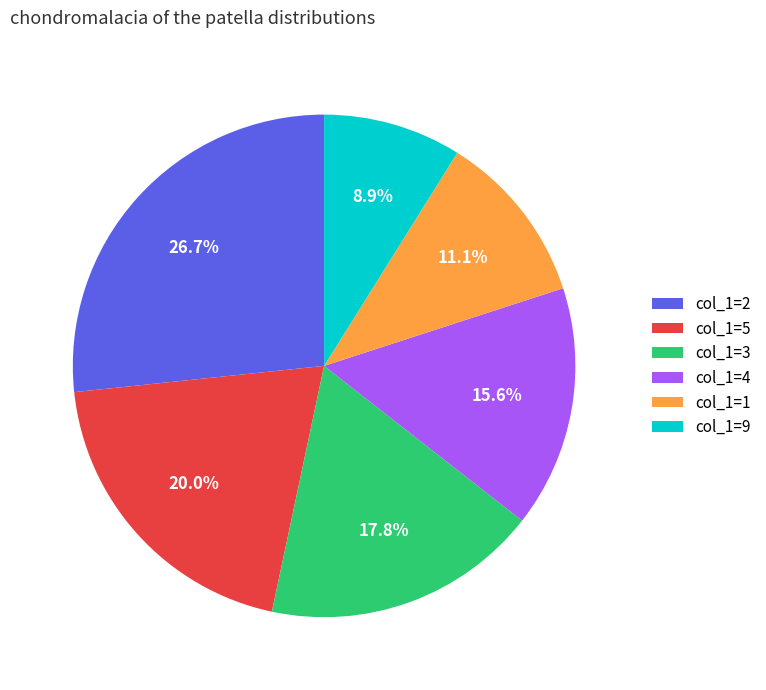

Do col_1=9 and col_1=4 together represent more than half of the pie?

No